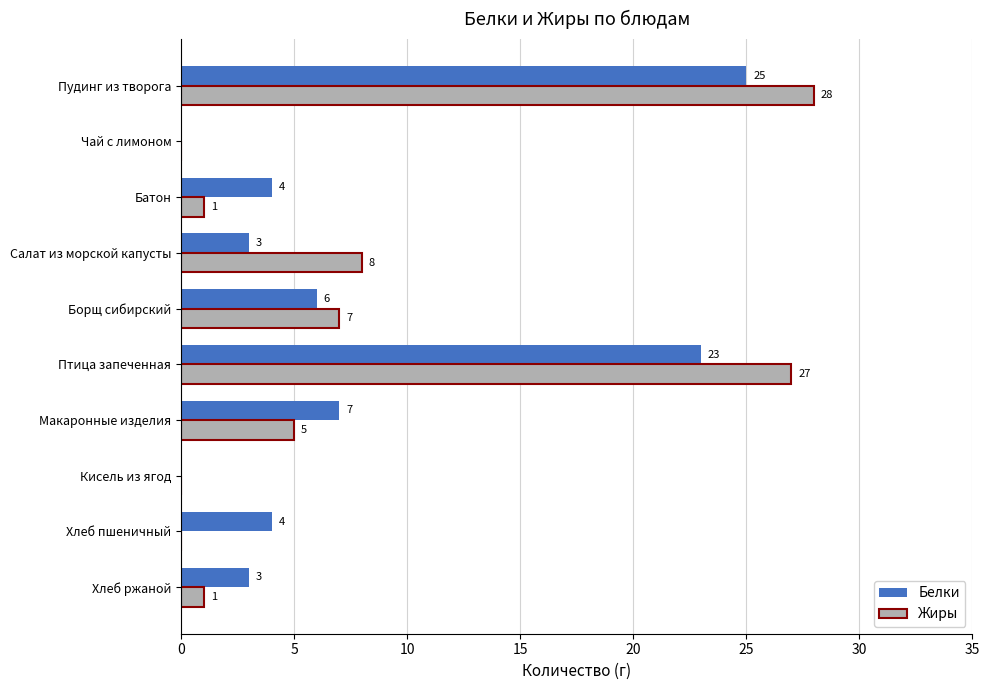

What is the sum of the Белки values at Хлеб ржаной and Хлеб пшеничный?

7